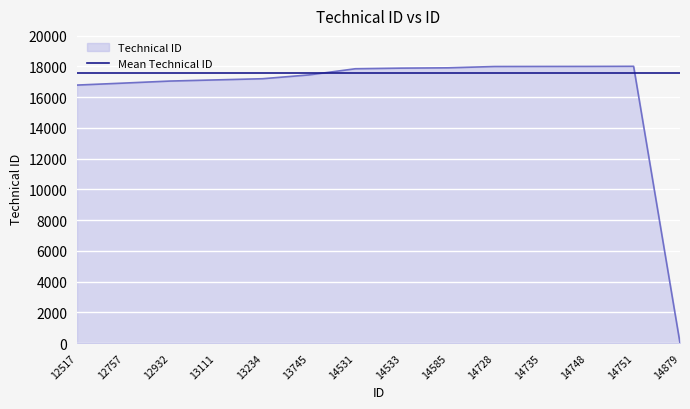

Is it true that Technical ID equals 17985.0 at 14728?

True